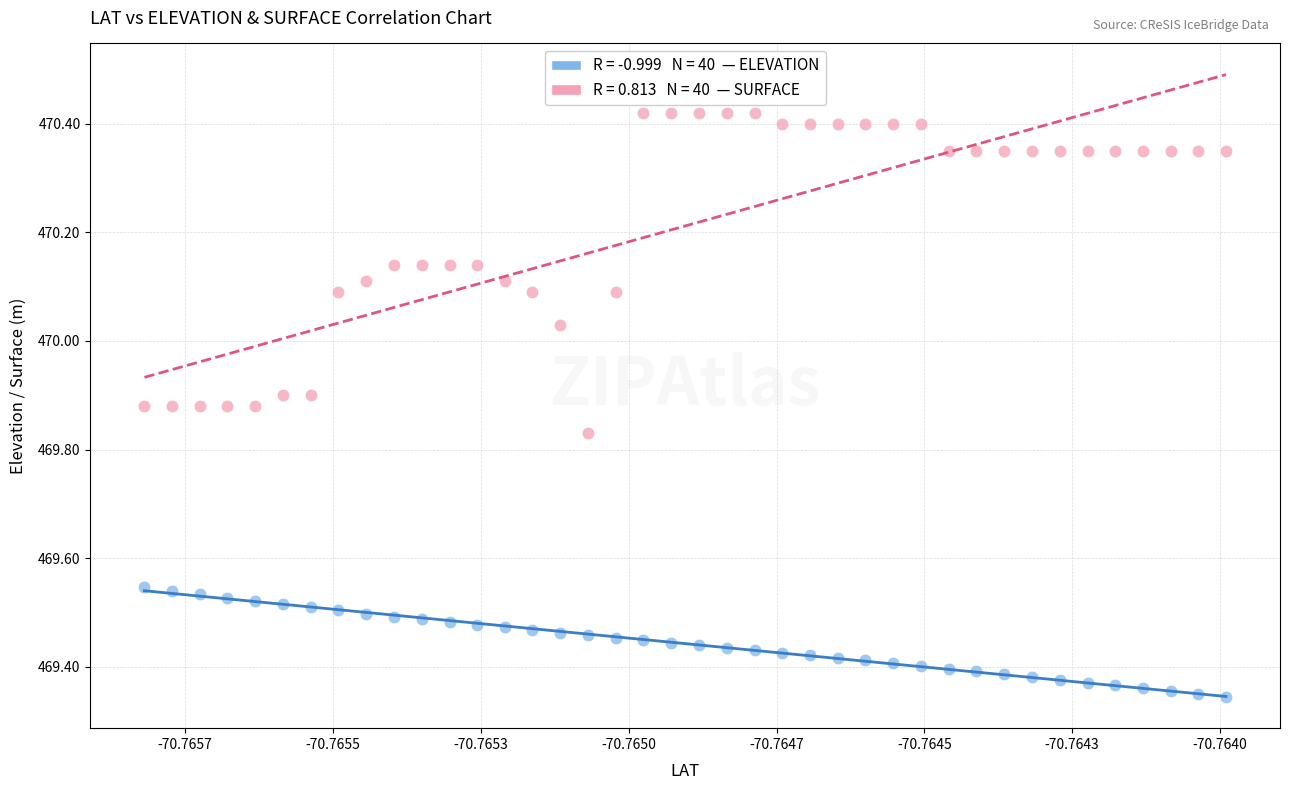

Across all data points, what is the range of Y values (max minus min)?

1.1